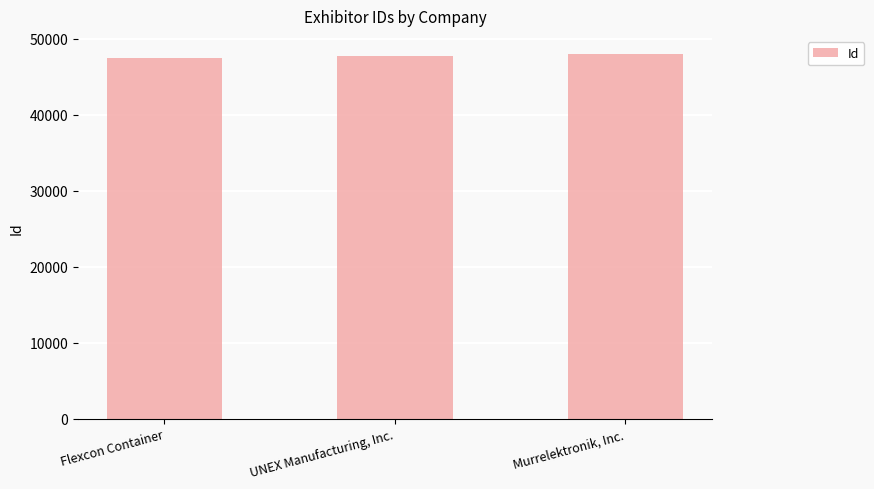

What is the greatest value displayed?

47989